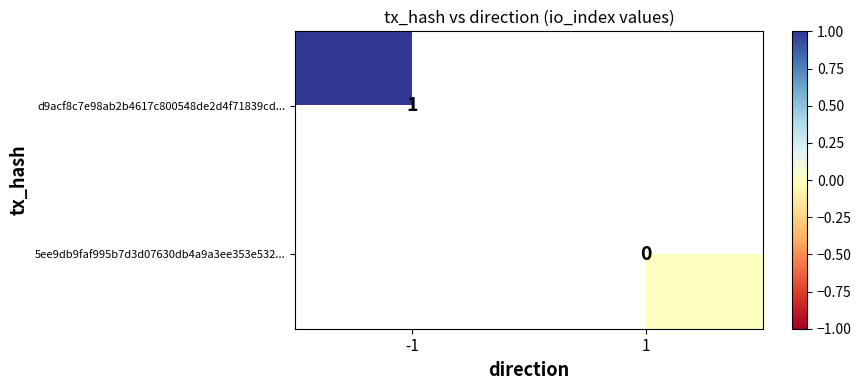

How many data points does each series have?

2